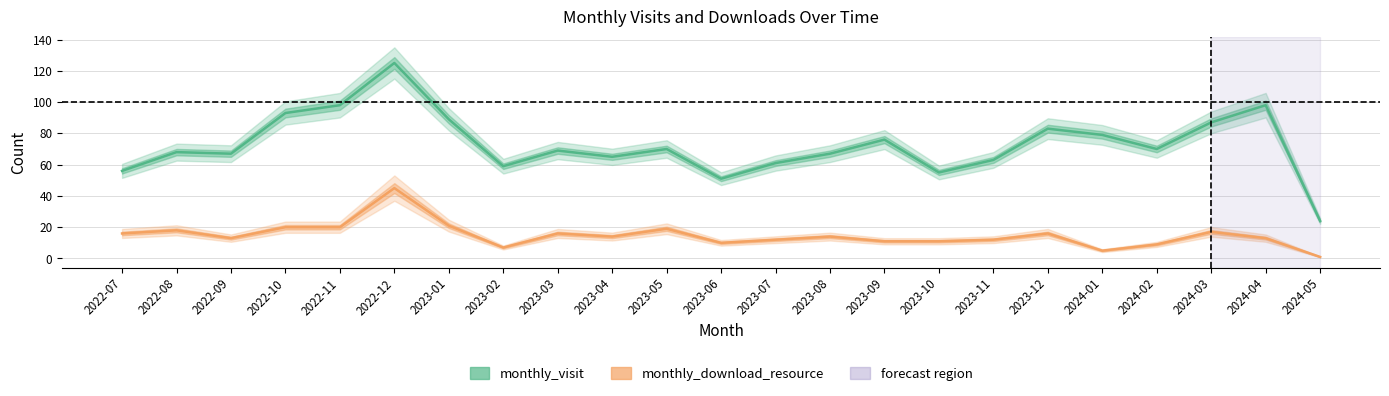

Is it true that monthly_visit equals 98 at 2022-11?

True